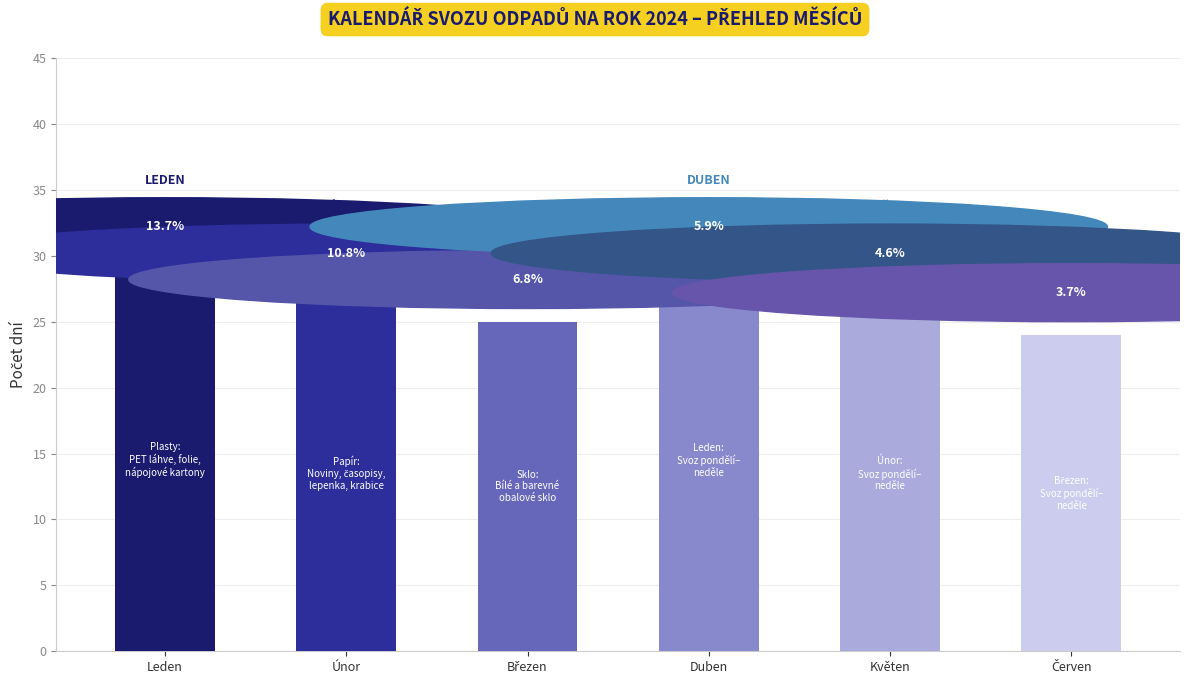

Reading left to right, list all the values displayed in this chart.

29	27	25	29	27	24